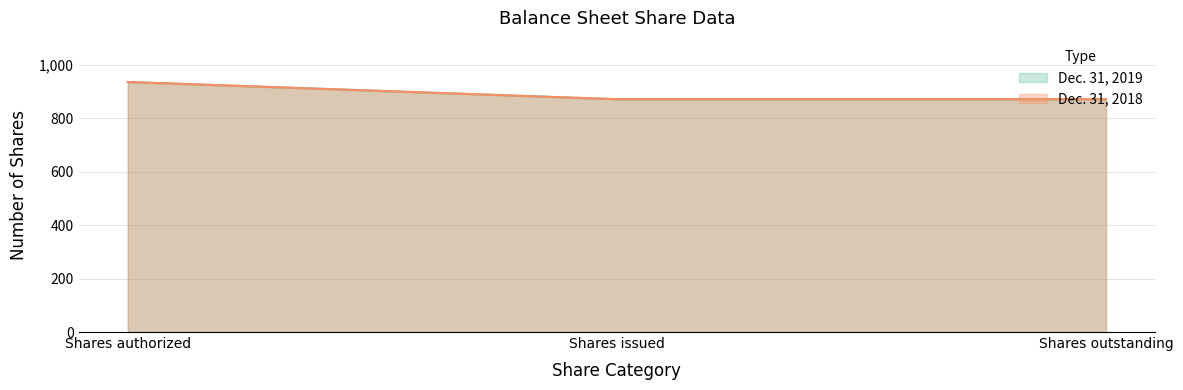

At how many categories does at least one series exceed 931?

1